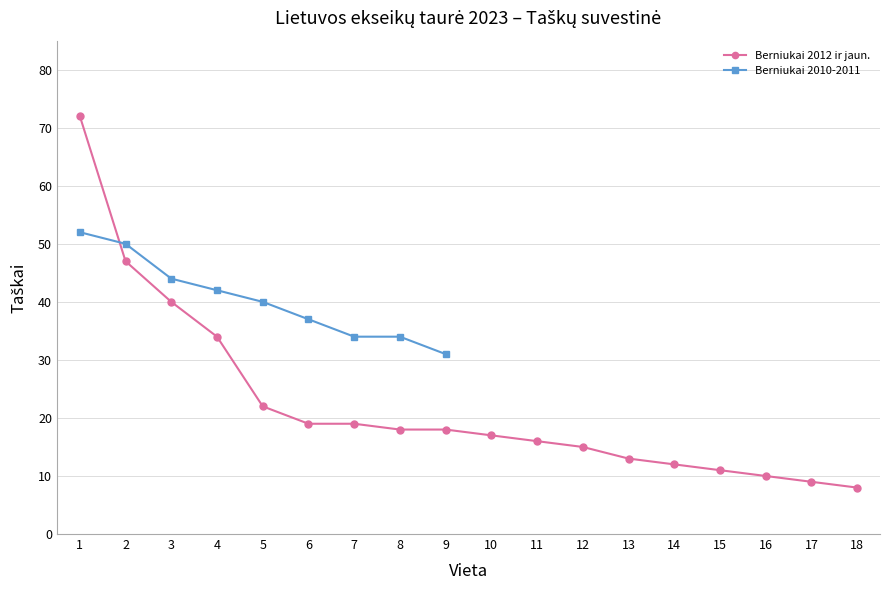

How many data points does each series have?

18